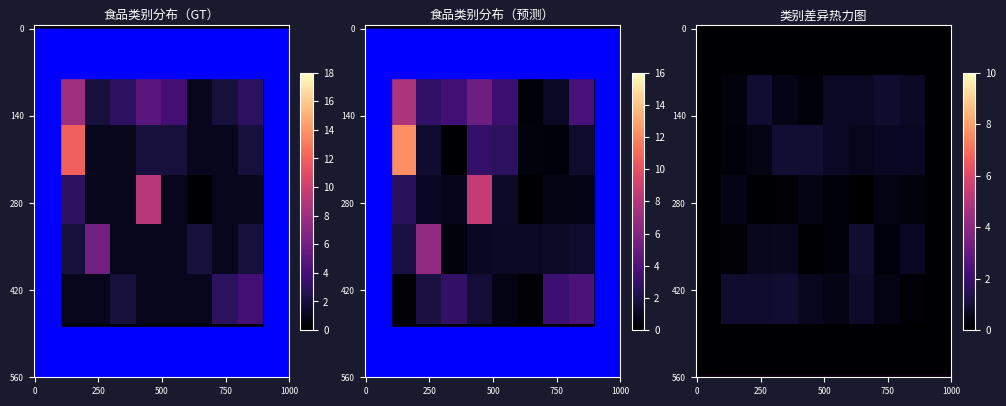

At how many categories does at least one series exceed 4?

3